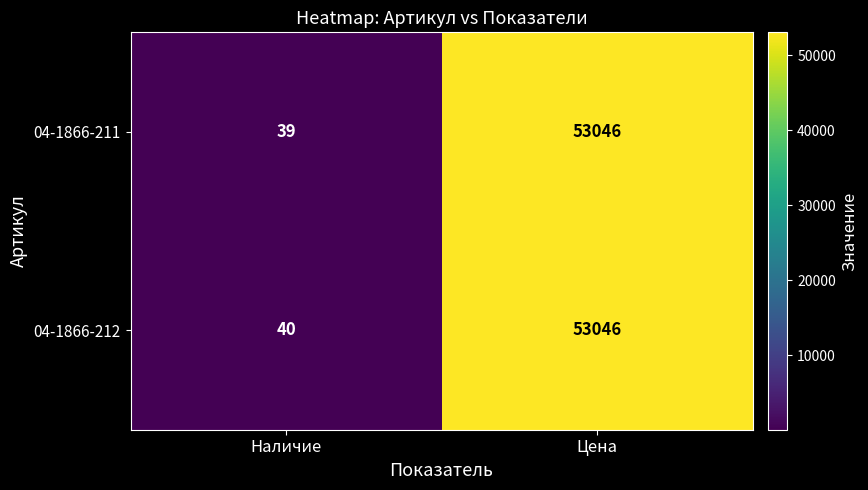

True or false: 04-1866-211 has a value of 56 at Наличие.

False